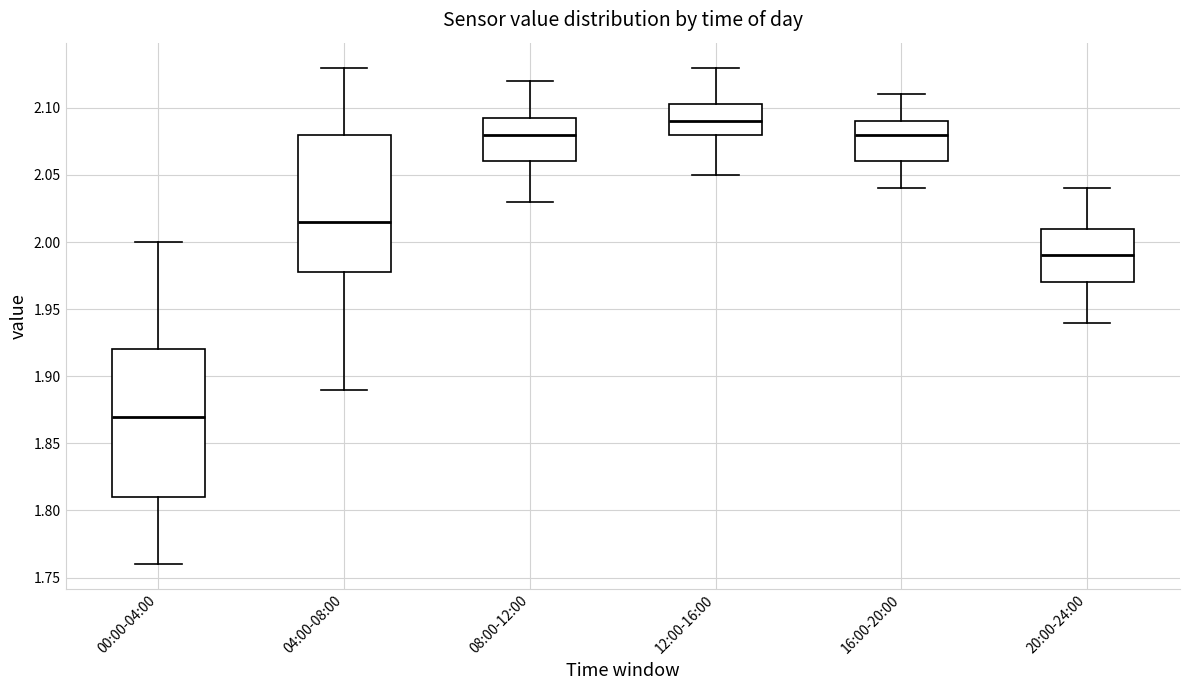

Which box is the tallest, from its lower edge to its upper edge?

00:00-04:00